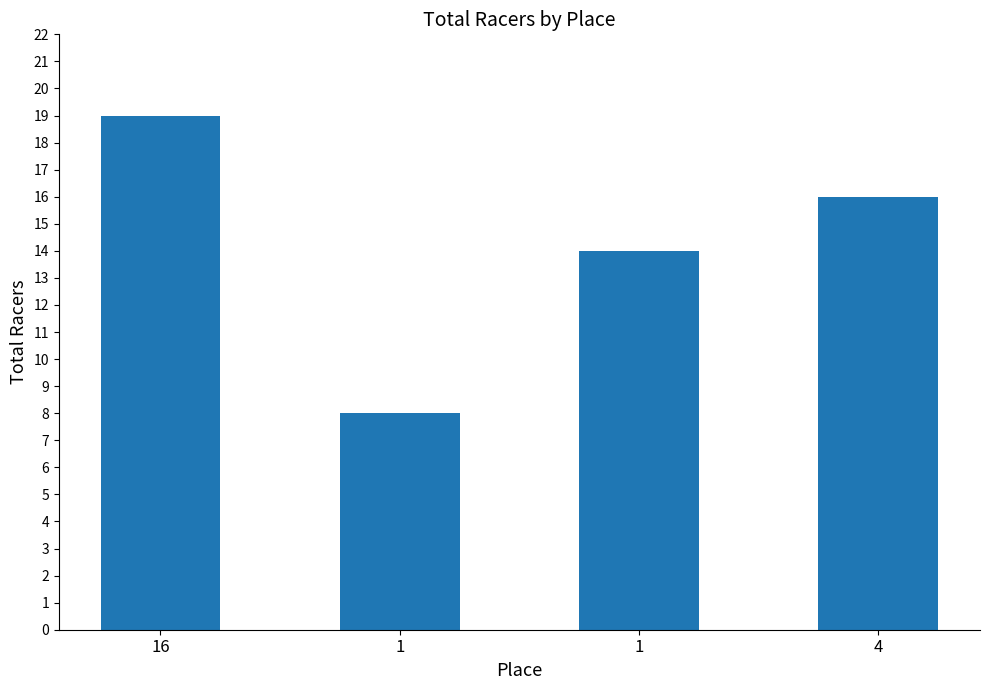

The value at 16 is 5. True or false?

False